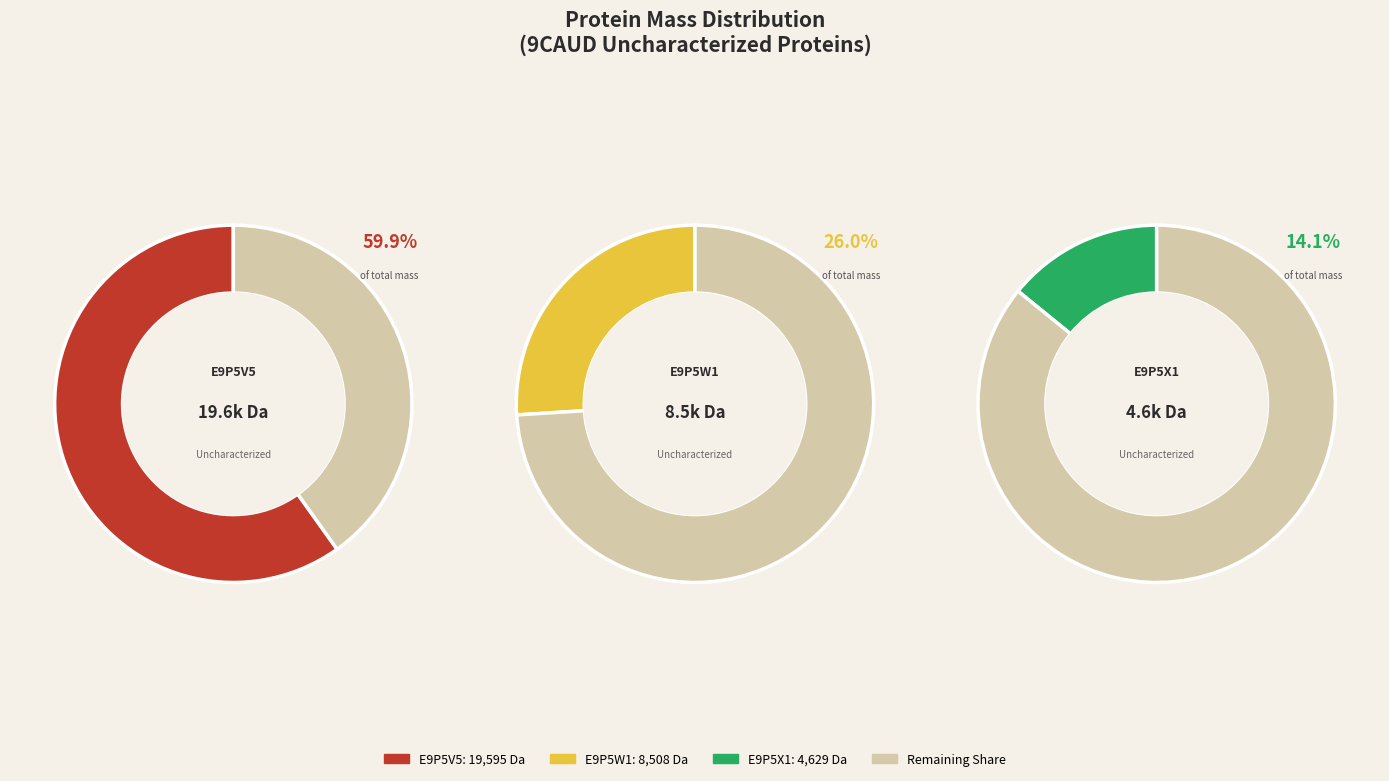

How much of the chart is everything except E9P5V5?

40.1%